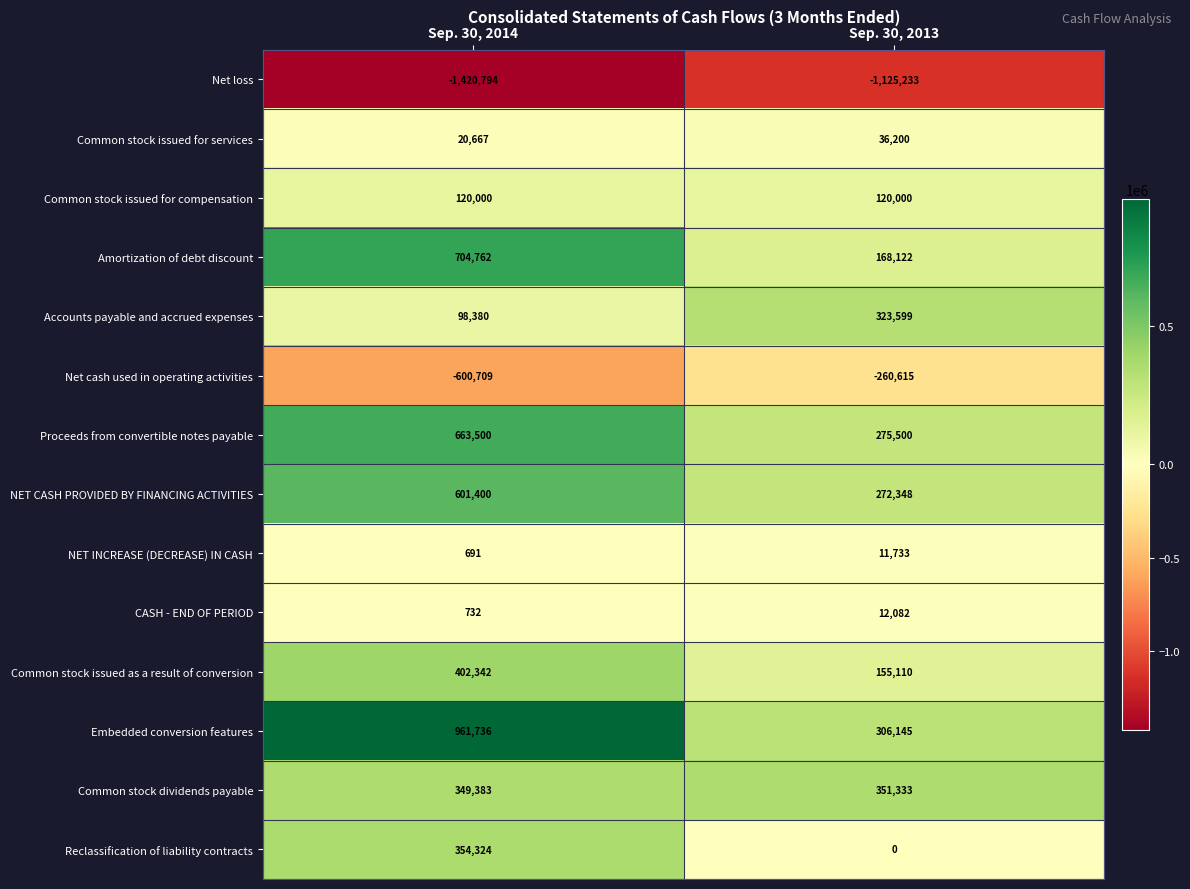

At which category is the sum across all series the highest?

Sep. 30, 2014